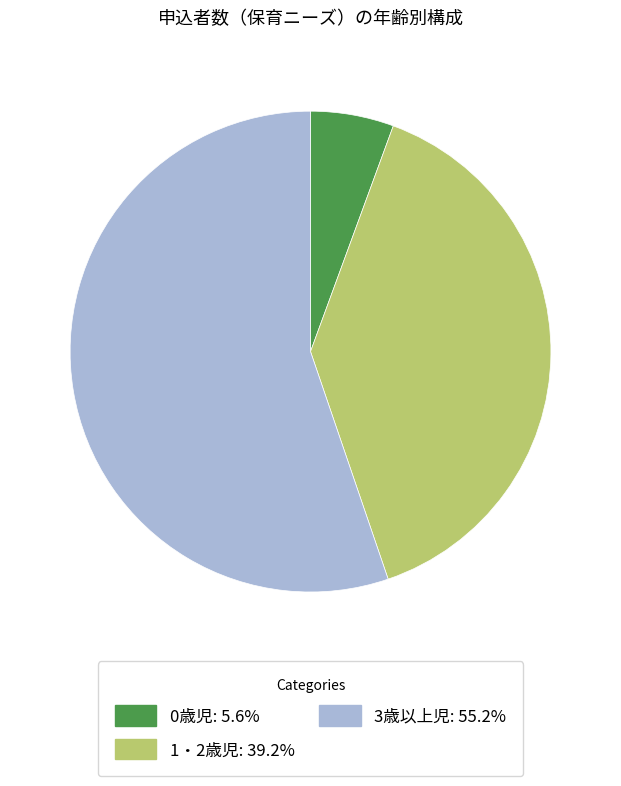

Does 1・2歳児 represent more than half of the total?

No